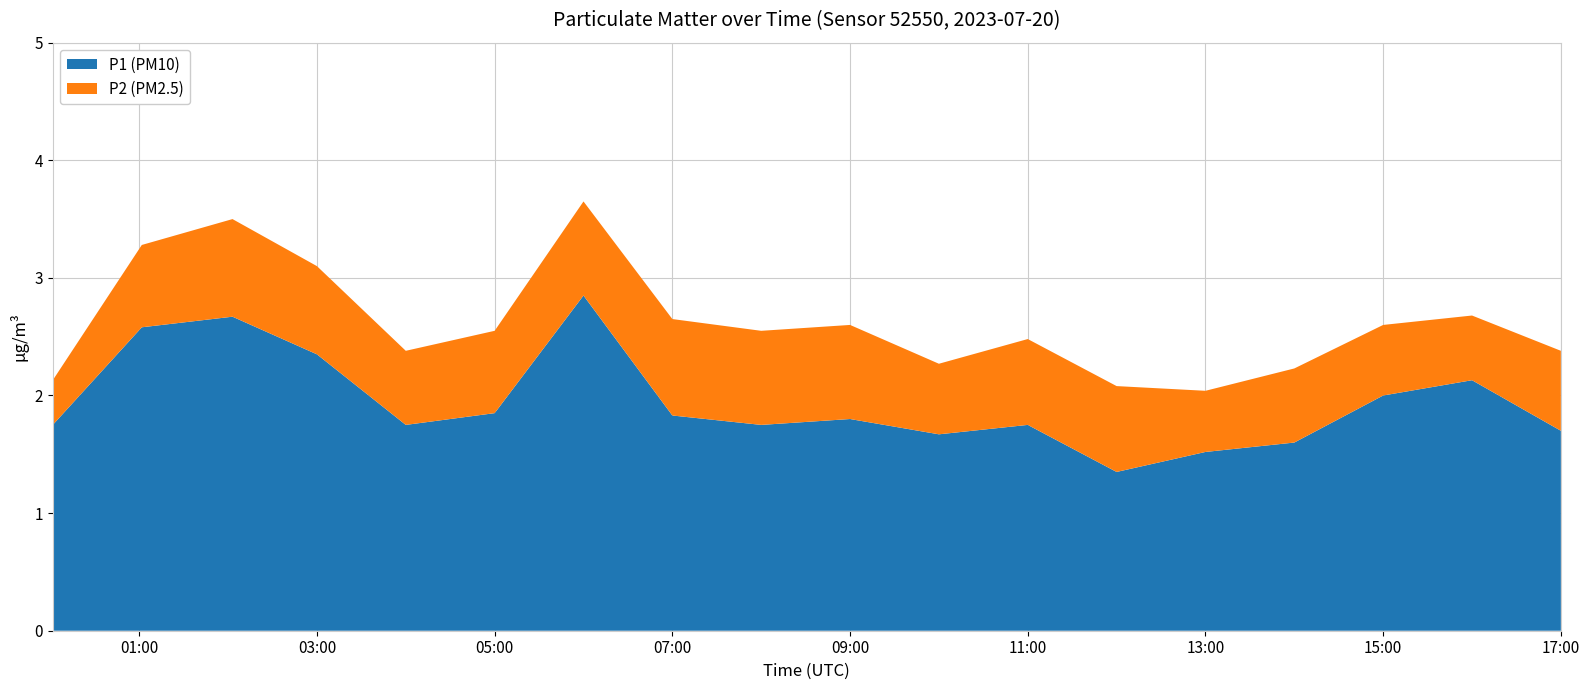

Reading left to right, list all the values displayed in this chart.

P1 (PM10): 00:00=1.8	01:00=2.6	02:00=2.7	03:00=2.4	04:00=1.8	05:00=1.9	06:00=2.9	07:00=1.8	08:00=1.8	09:00=1.8	10:00=1.7	11:00=1.8	12:00=1.4	13:00=1.5	14:00=1.6	15:00=2.0	16:00=2.1	17:00=1.7
P2 (PM2.5): 00:00=0.4	01:00=0.7	02:00=0.8	03:00=0.8	04:00=0.6	05:00=0.7	06:00=0.8	07:00=0.8	08:00=0.8	09:00=0.8	10:00=0.6	11:00=0.7	12:00=0.7	13:00=0.5	14:00=0.6	15:00=0.6	16:00=0.6	17:00=0.7